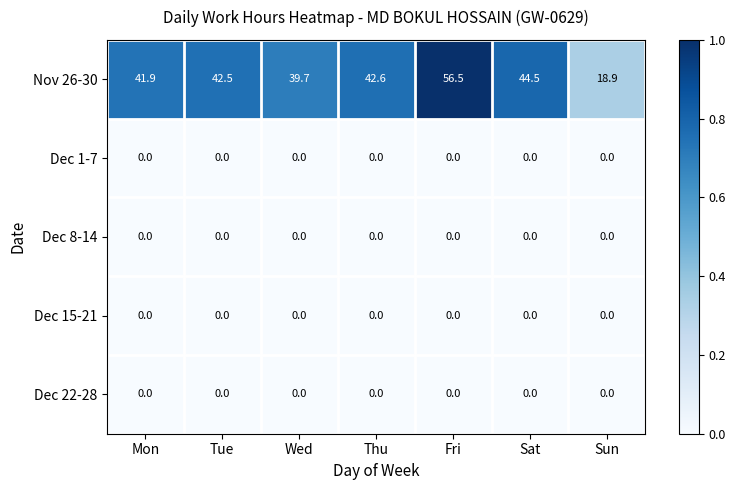

What is the total value across all series at Thu?

42.6